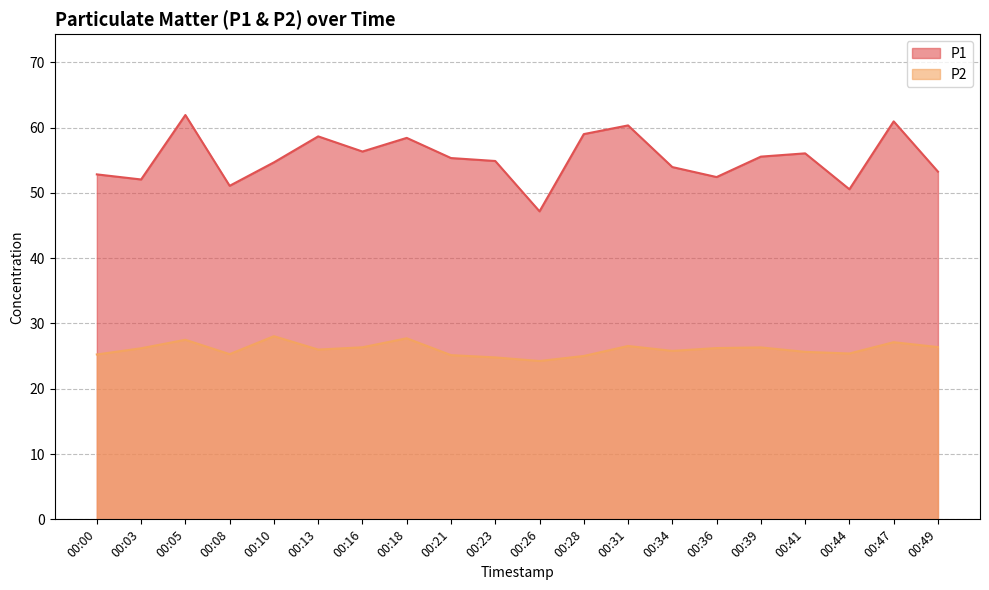

Rank the series at 00:31 from lowest to highest value.

P2, P1